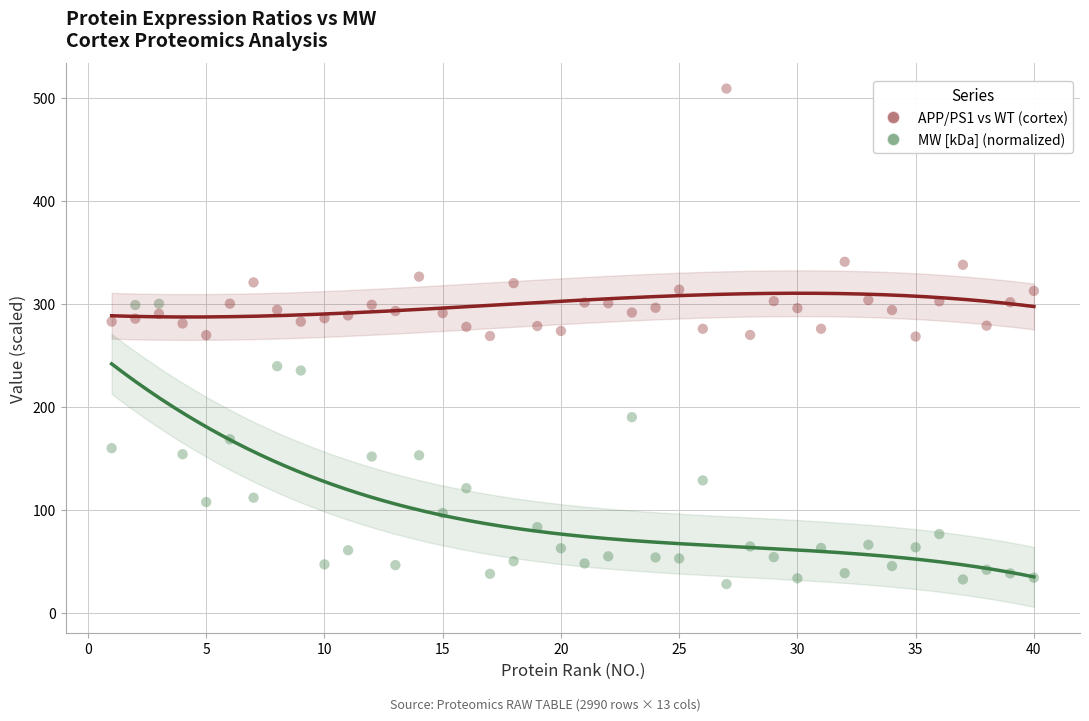

Which series contains the highest Y value?

APP/PS1 vs WT (cortex)